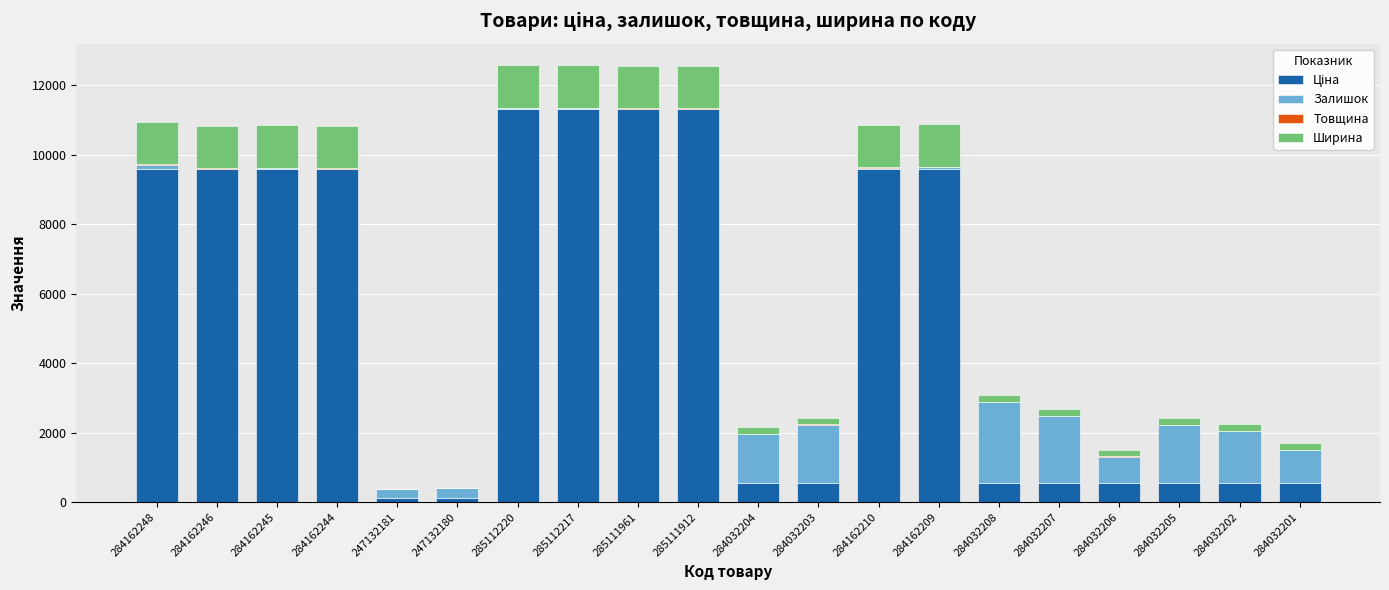

Which series has the largest range (max minus min)?

Ціна